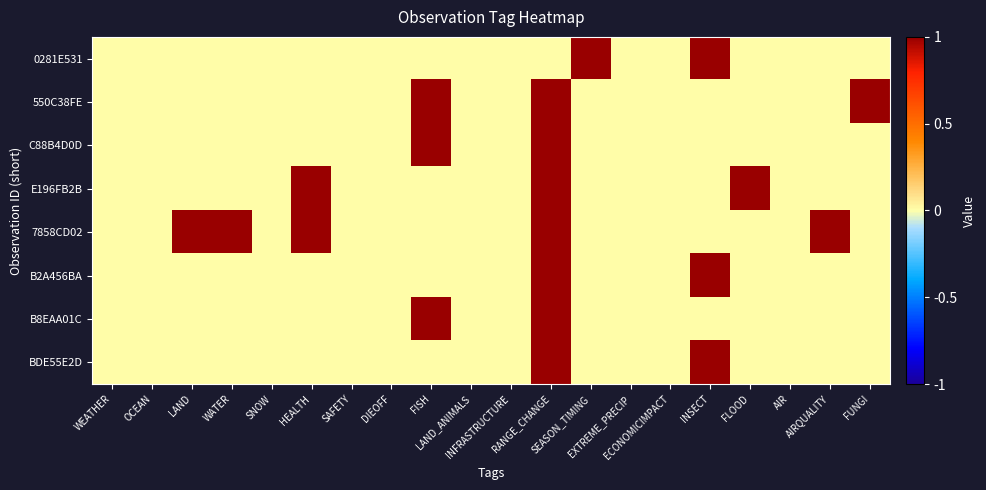

Which has a higher value, SEASON_TIMING or SAFETY?

SEASON_TIMING